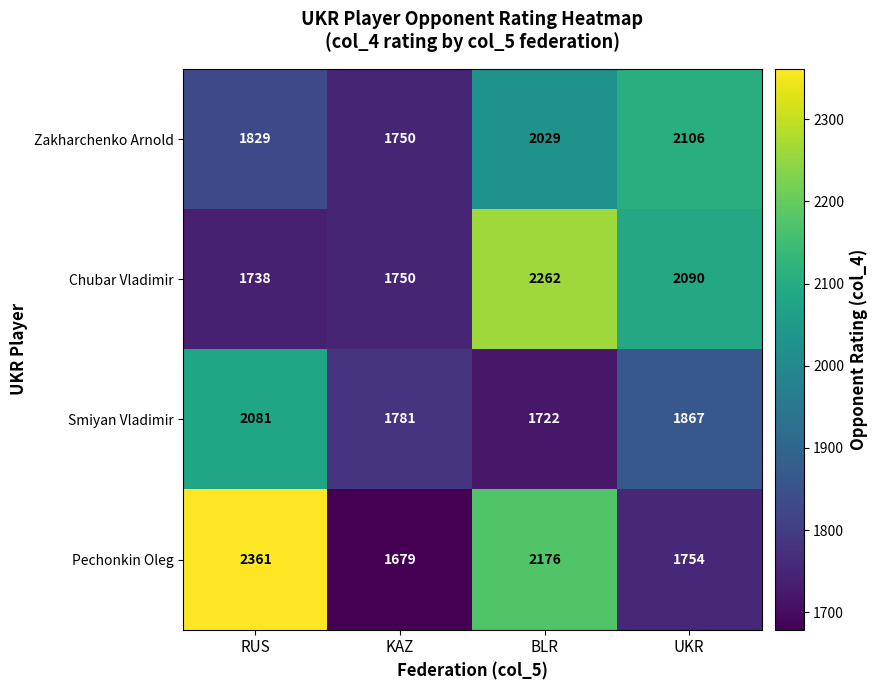

What is the total value across all series at BLR?

8189